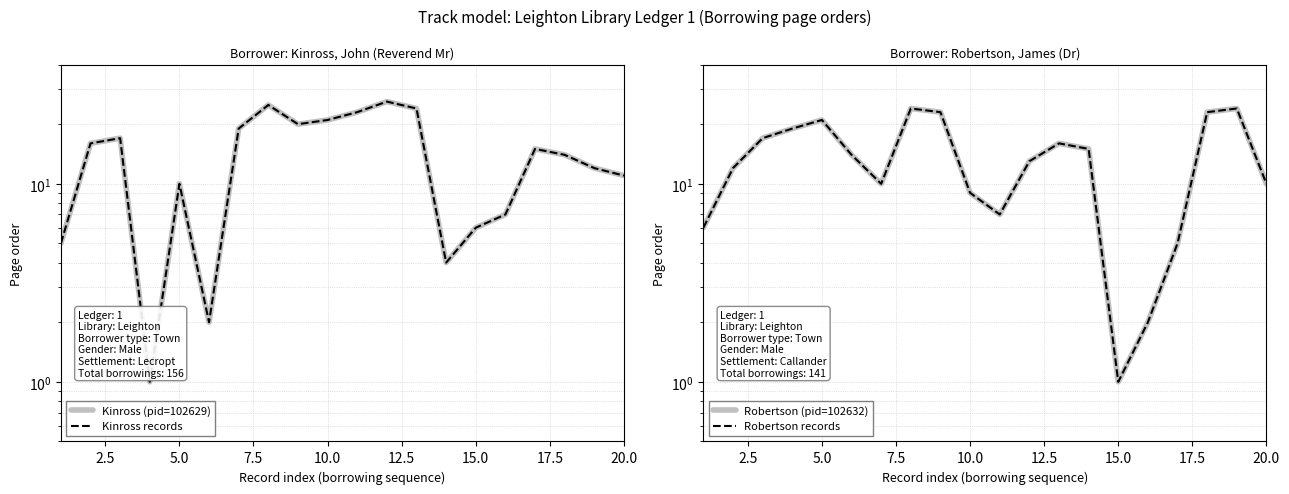

How many categories are shown in the chart?

20